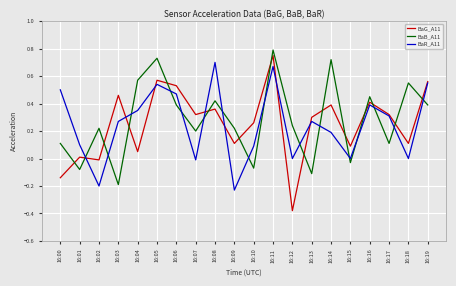

Rank the series at 16:18 from highest to lowest value.

BaB_A11, BaG_A11, BaR_A11